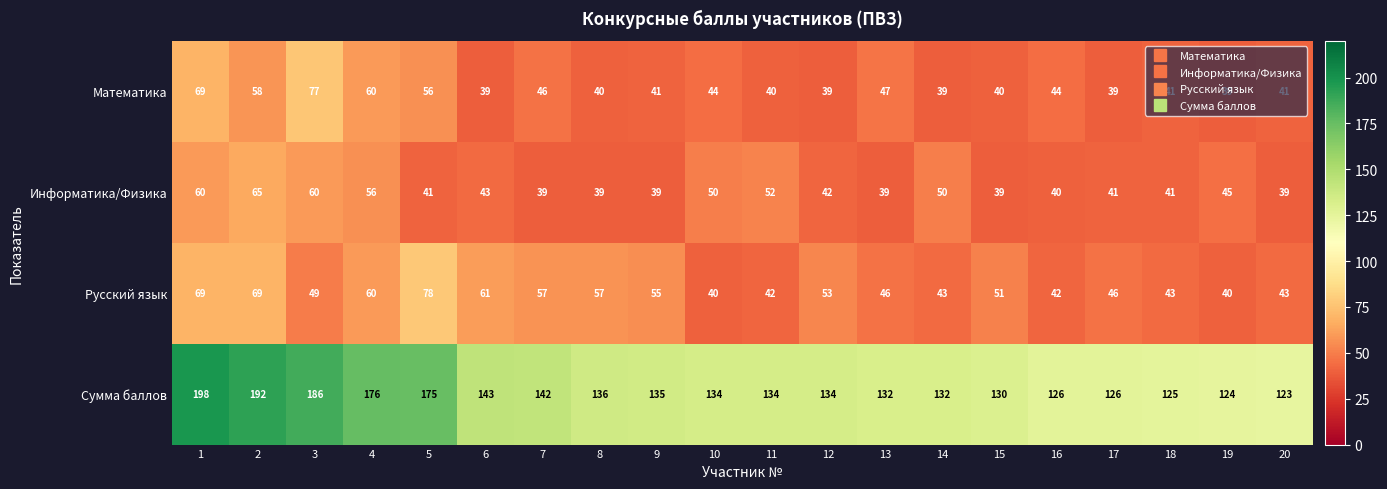

At which category is the sum across all series the highest?

1